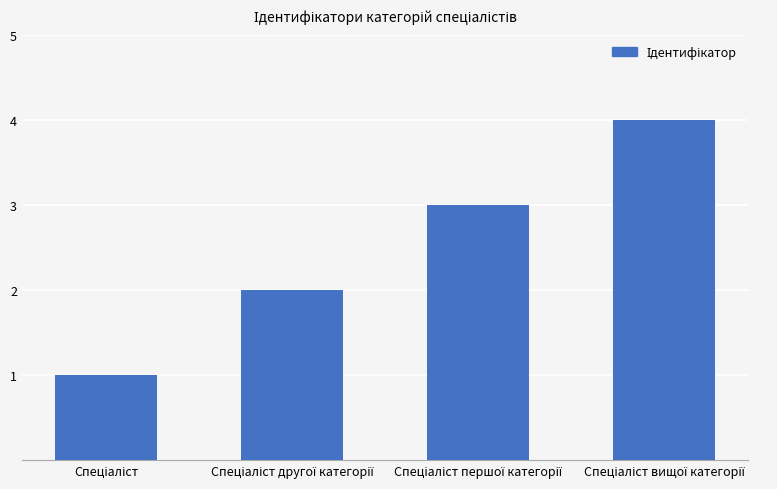

What is the greatest value displayed?

4